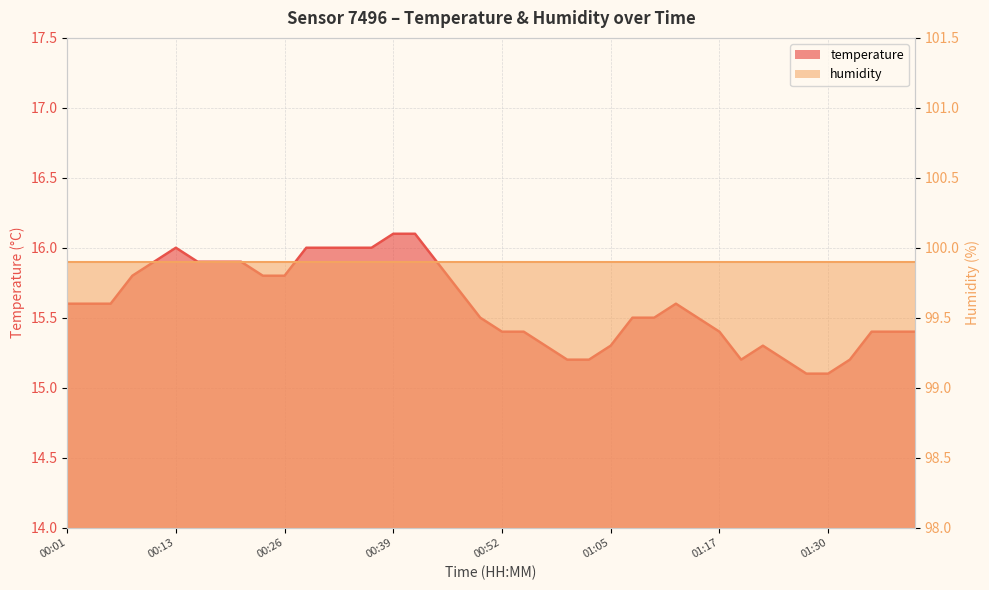

Is it true that the value at 00:57 is 15.3?

True